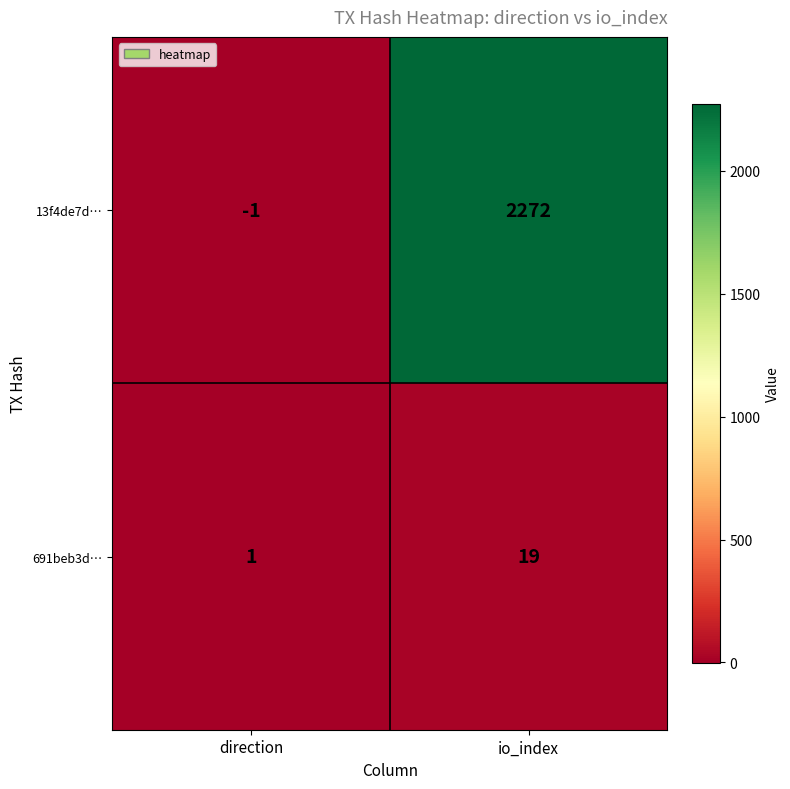

What is the sum of all 691beb3d… values?

20